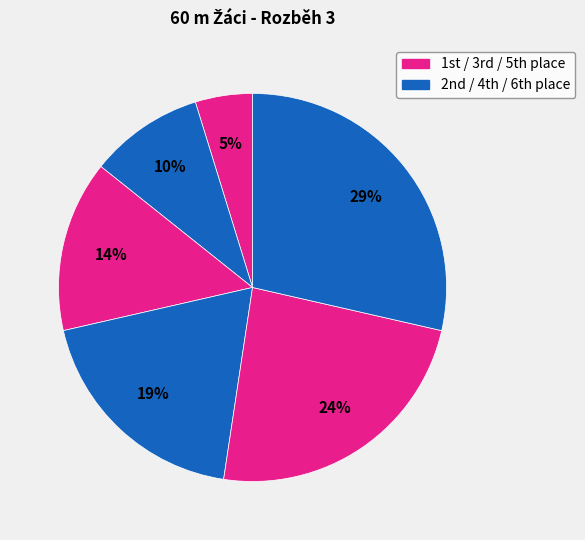

Count the number of slices in the pie.

6